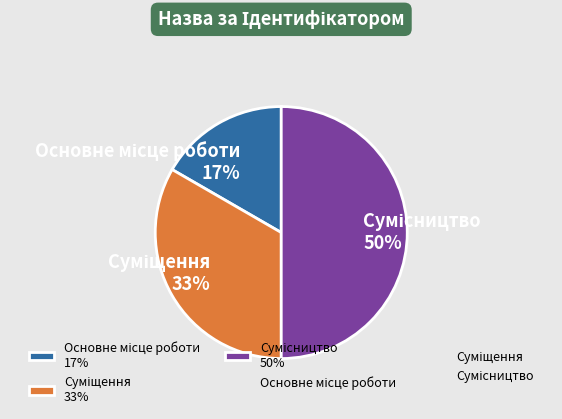

How many slices are in this pie chart?

3